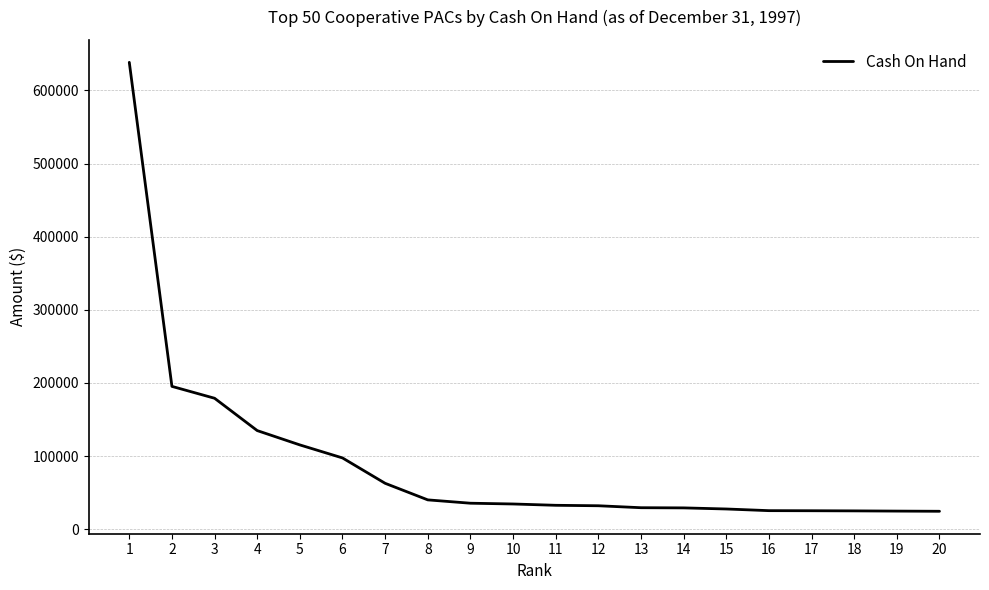

What is the greatest value displayed?

638467